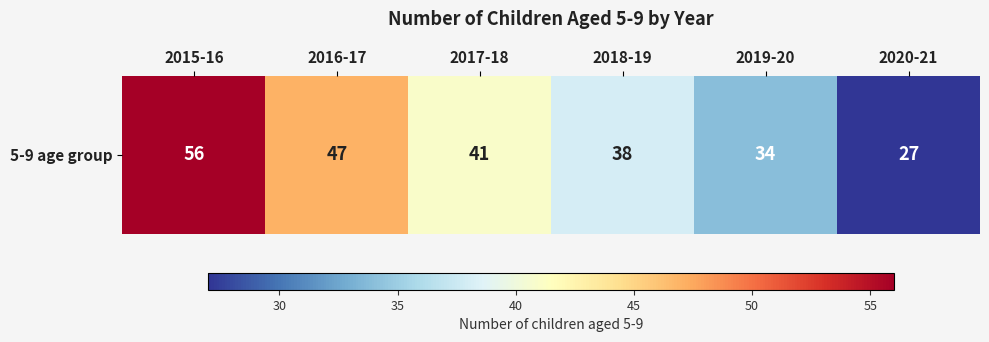

Approximately how many times larger is the value at 2018-19 compared to 2016-17?

0.8